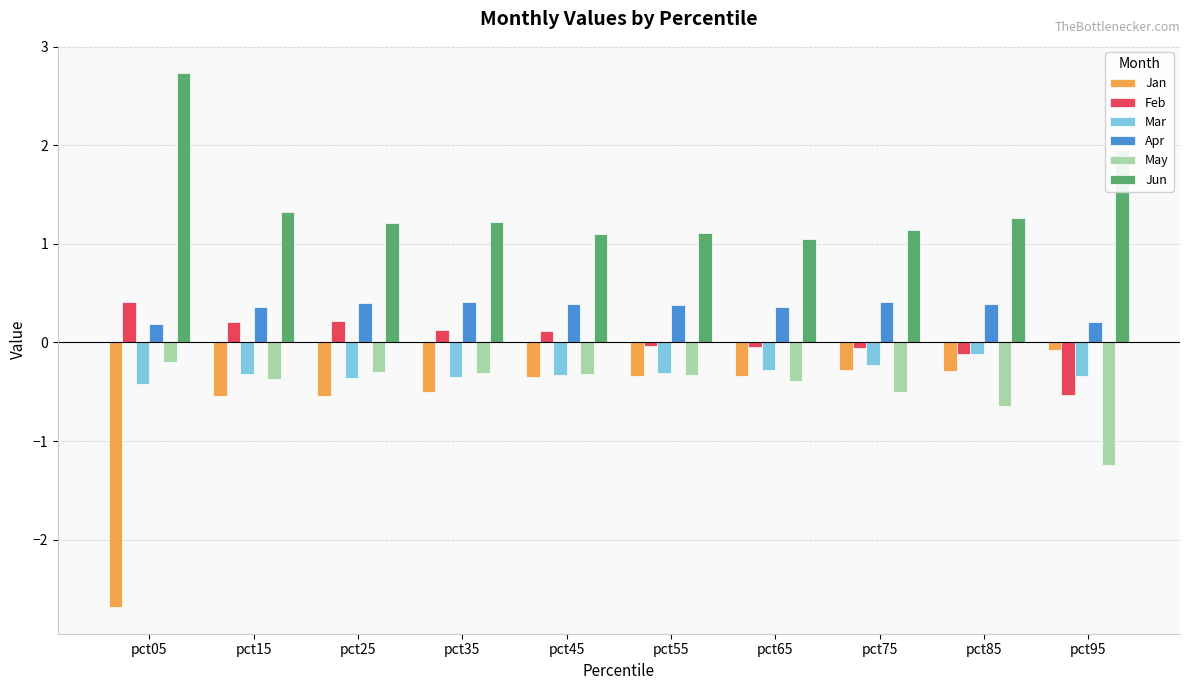

What is the spread (max minus min) of values at pct45?

1.4